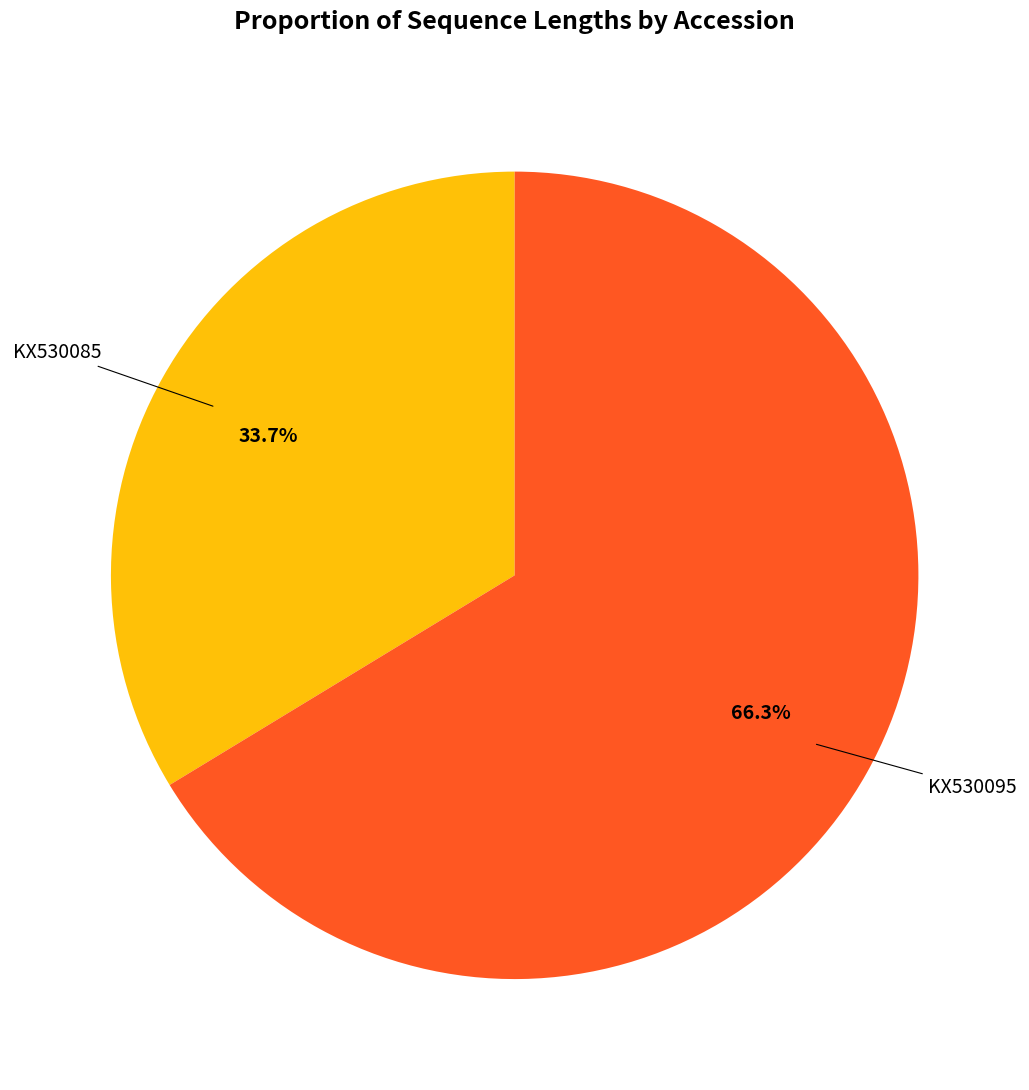

True or false: KX530095 accounts for 72% of the total.

False